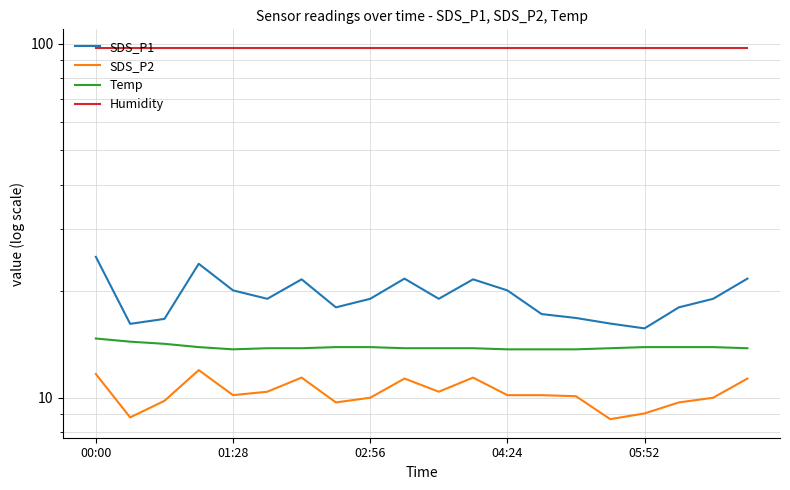

Does the chart display data point markers on the line(s)?

No